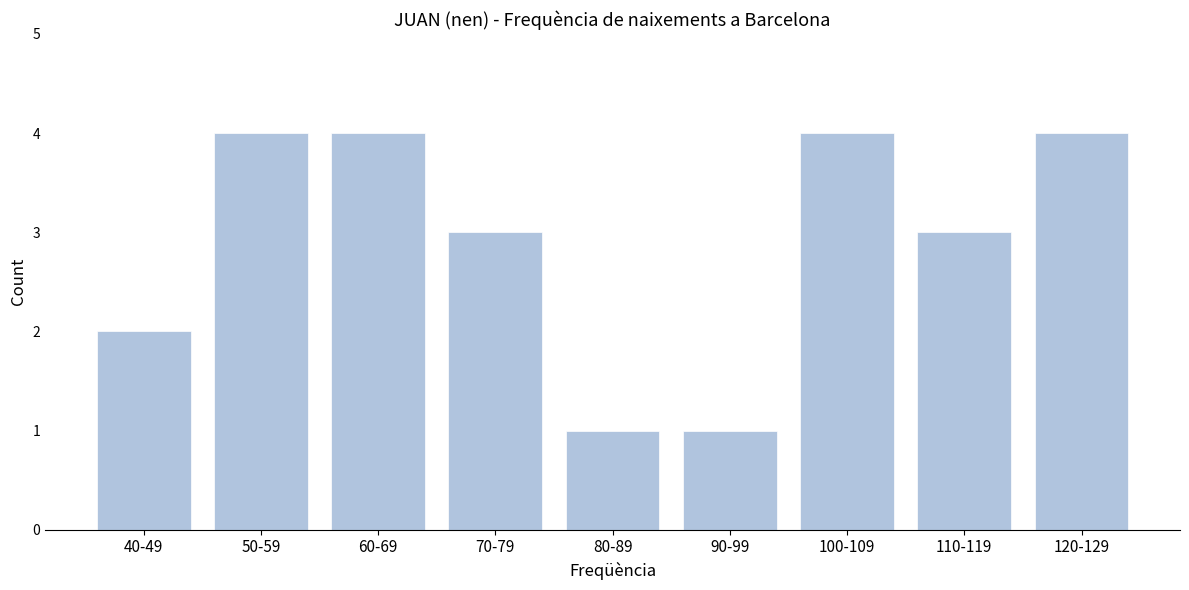

Reading left to right, list all the values displayed in this chart.

2	4	4	3	1	1	4	3	4